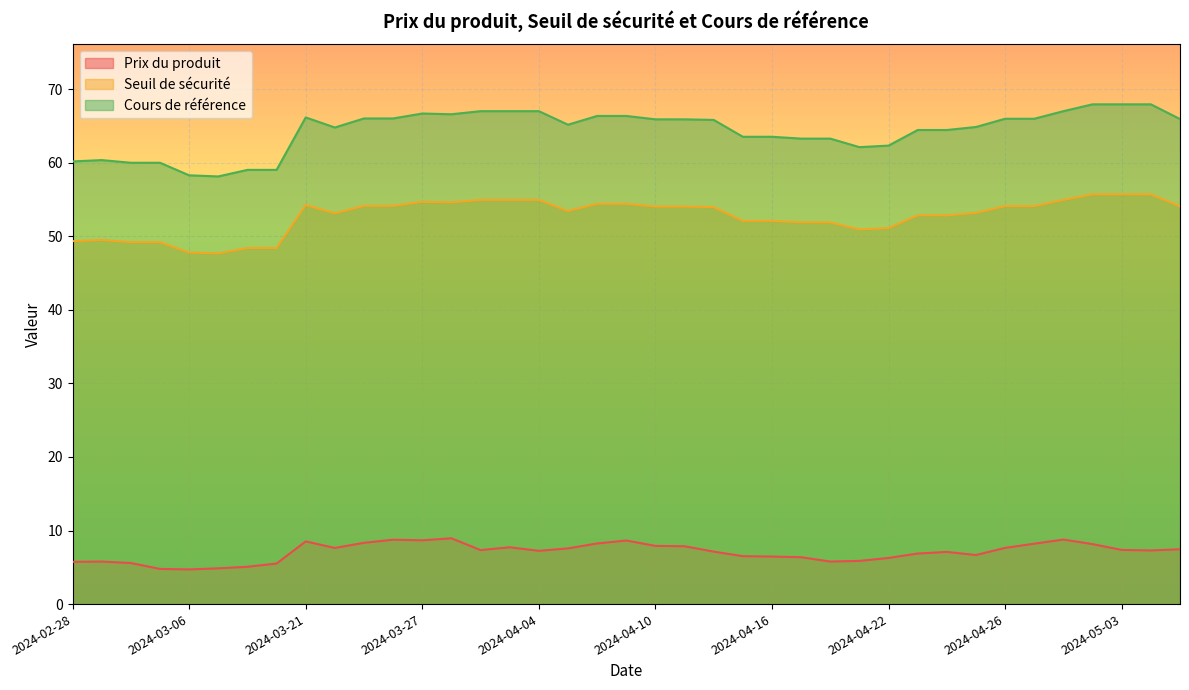

True or false: Seuil de sécurité and Prix du produit cross at least once.

False